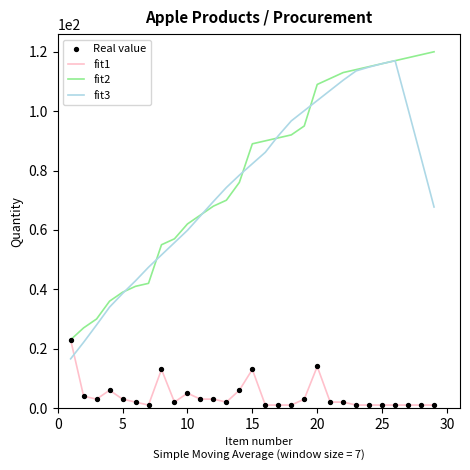

What is the lowest value of the fit3 series?

16.6